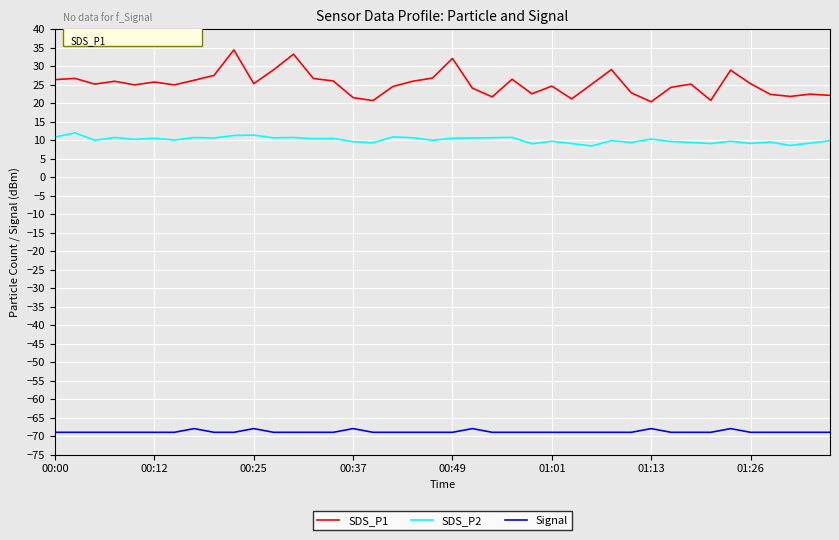

True or false: SDS_P1 and SDS_P2 intersect in this chart.

False